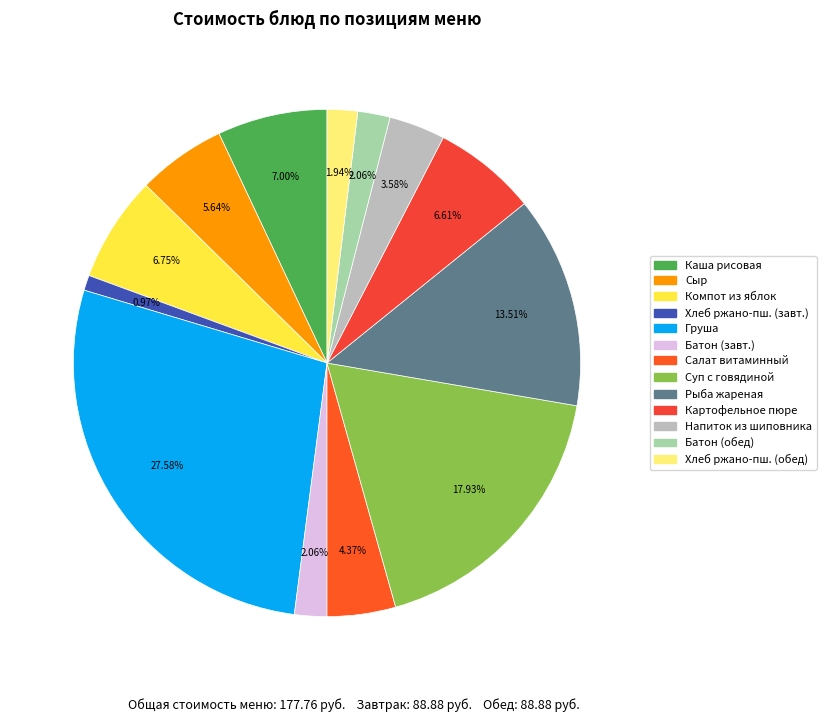

How many segments does this pie chart have?

13